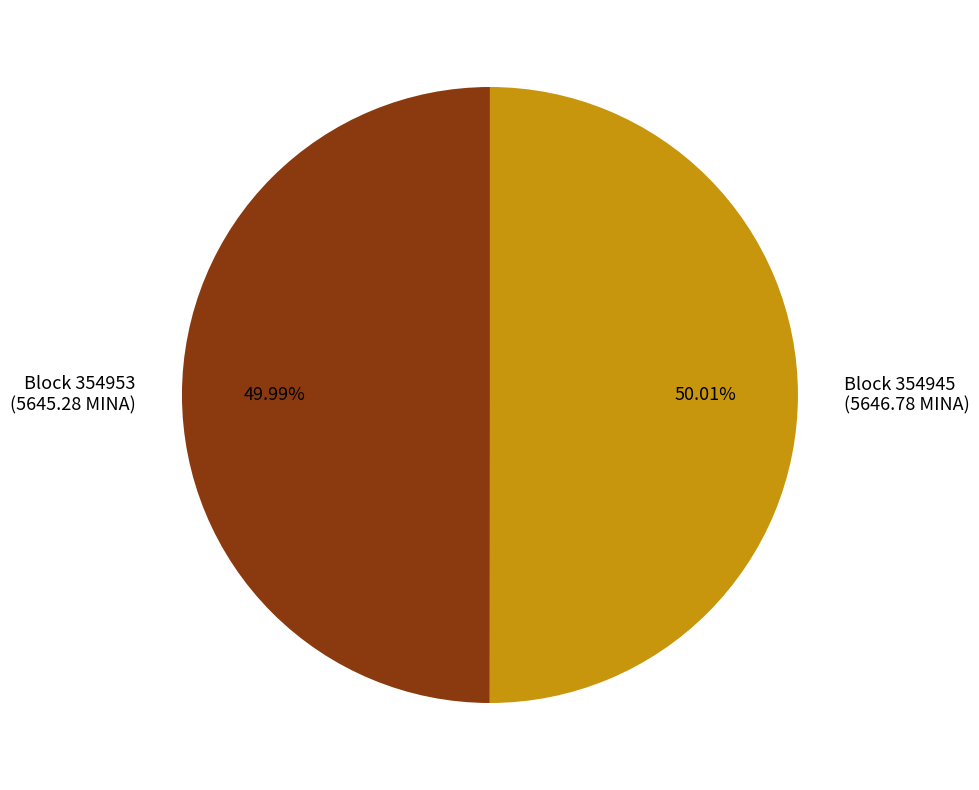

Do Block 354945 (5646.78 MINA) and Block 354953 (5645.28 MINA) together represent more than half of the pie?

Yes